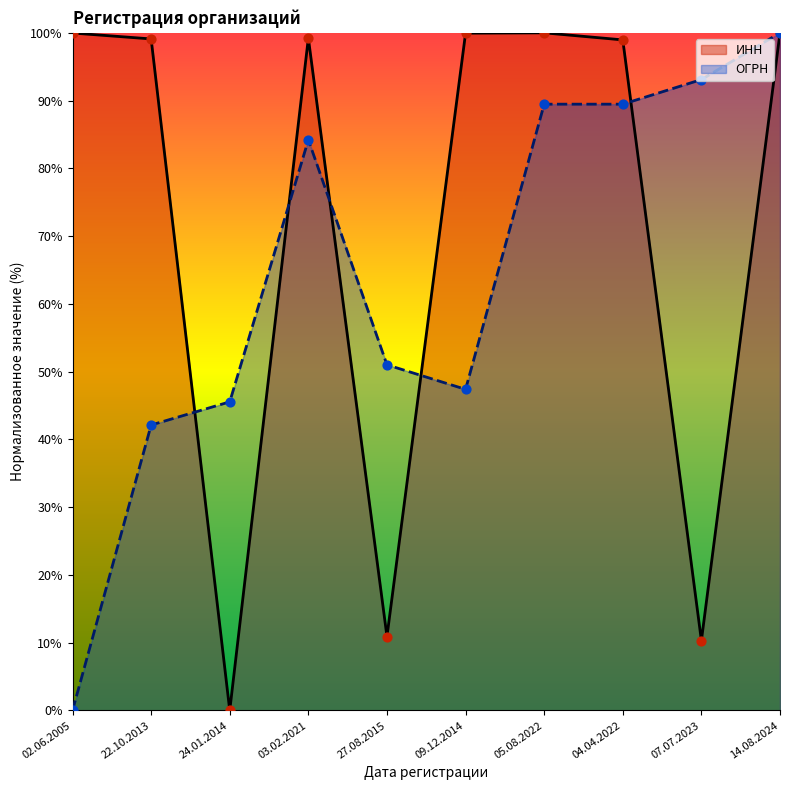

Which series has the largest Y range (max minus min)?

ИНН